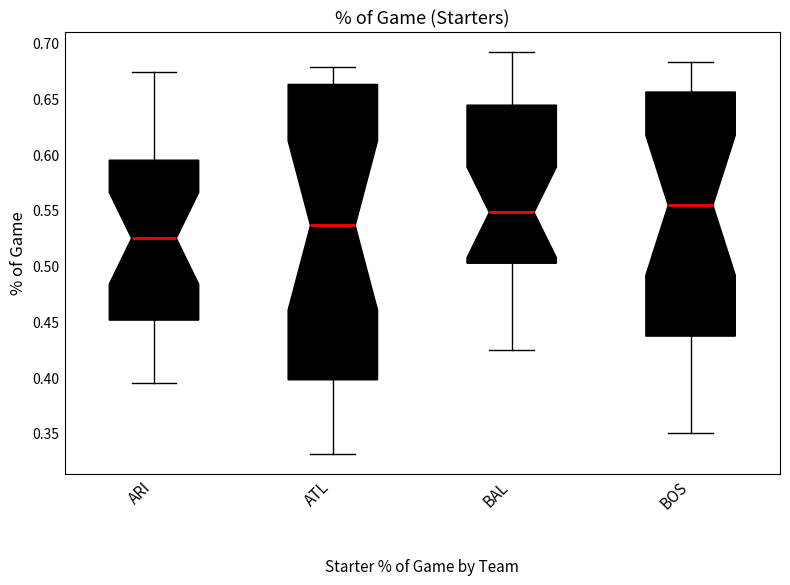

Where does the median line of the box for ARI sit on the y-axis? The values are not printed on the chart, so give them approximately, as read against the axis.

0.525